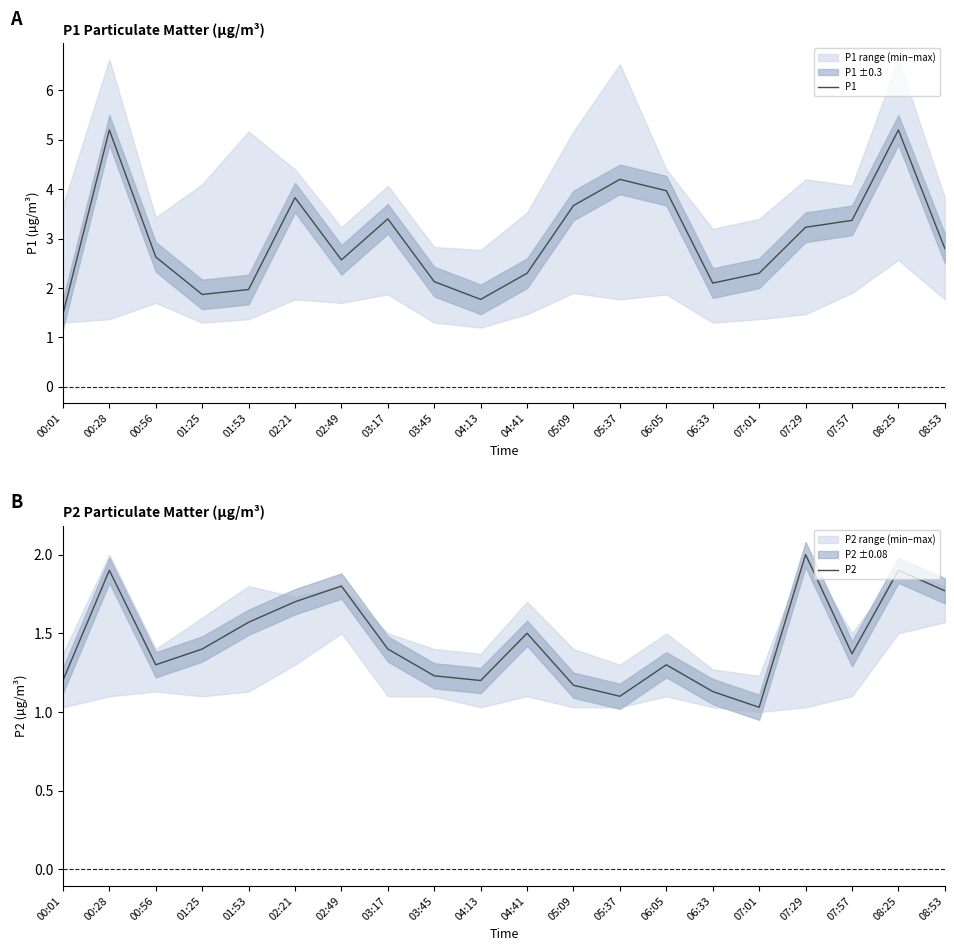

Rank the series by their maximum value, from lowest to highest.

P2, P1